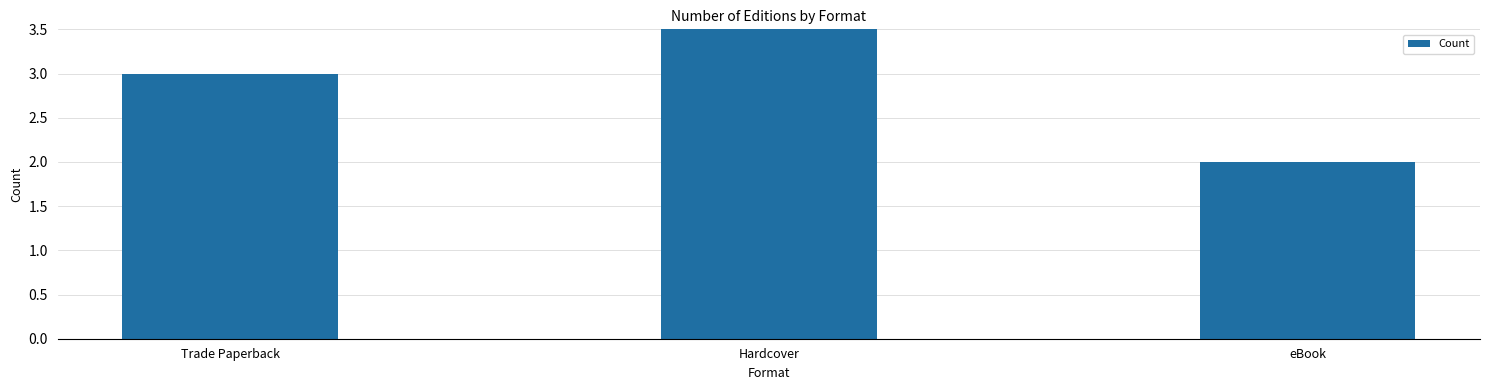

At which label is the value closest to 3?

Trade Paperback